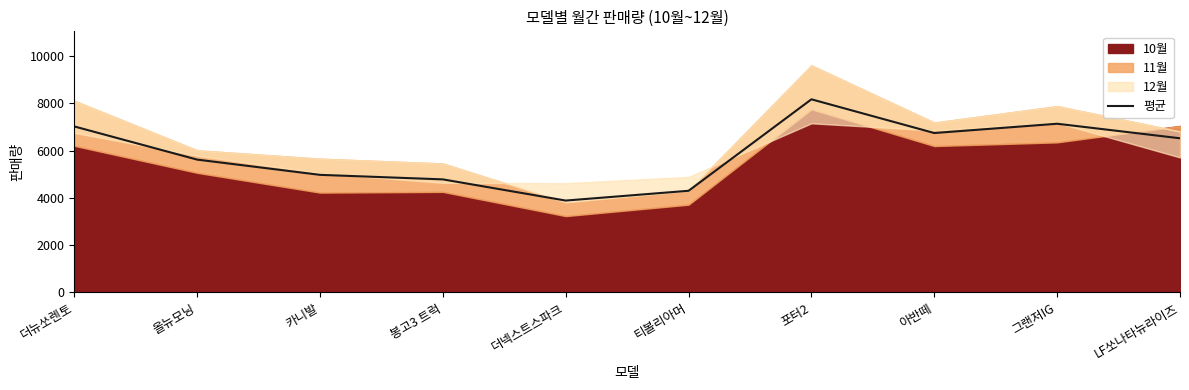

Reading left to right, extract all data points from this chart.

더뉴쏘렌토=7019.0	올뉴모닝=5616.3	카니발=4971.7	봉고3 트럭=4780.0	더넥스트스파크=3884.0	티볼리아머=4297.7	포터2=8166.3	아반떼=6740.3	그랜저IG=7133.0	LF쏘나타뉴라이즈=6518.0